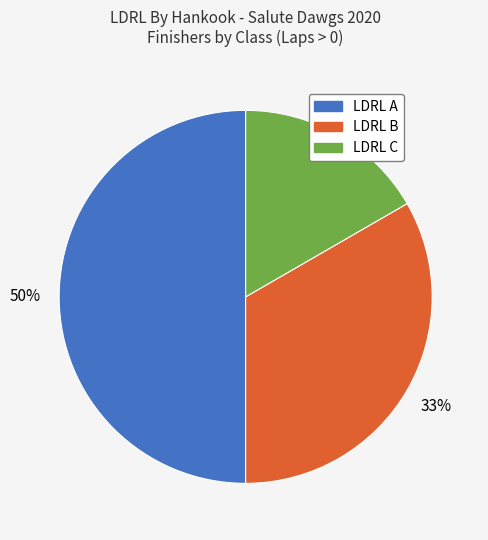

To the nearest percent, what portion does LDRL C represent?

17%